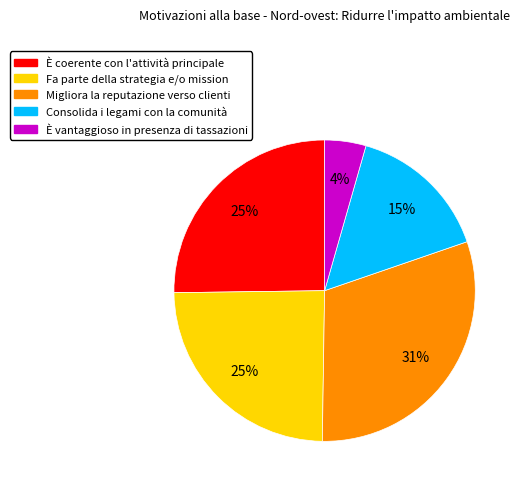

Is there a majority slice in this chart?

No